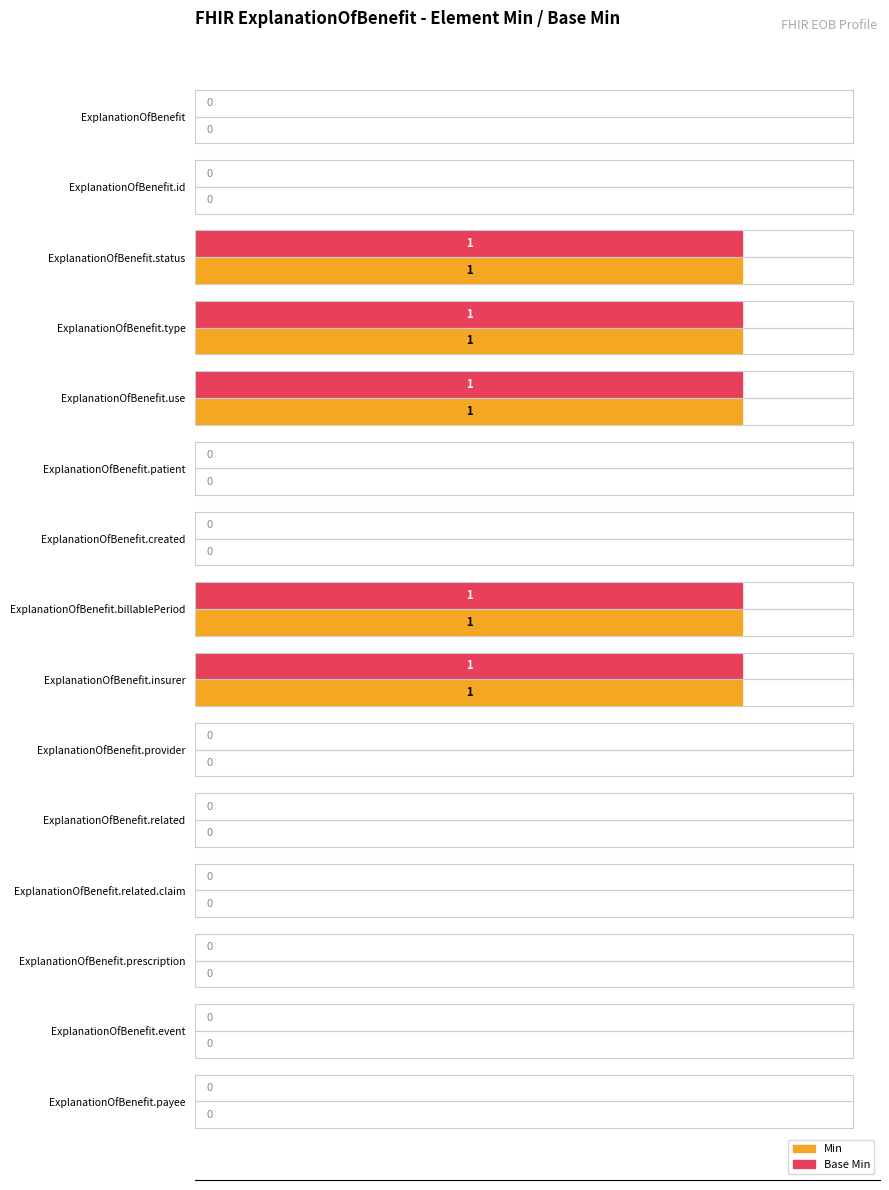

What is the sum of all Min values?

5